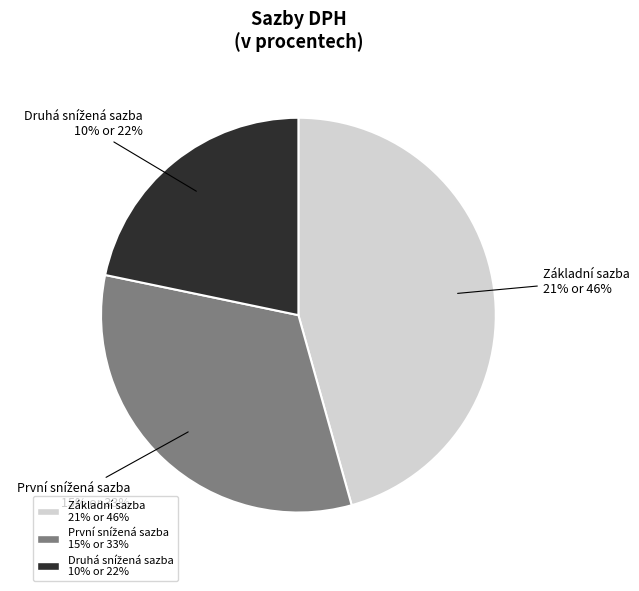

The Základní sazba slice represents 35% of the pie. True or false?

False